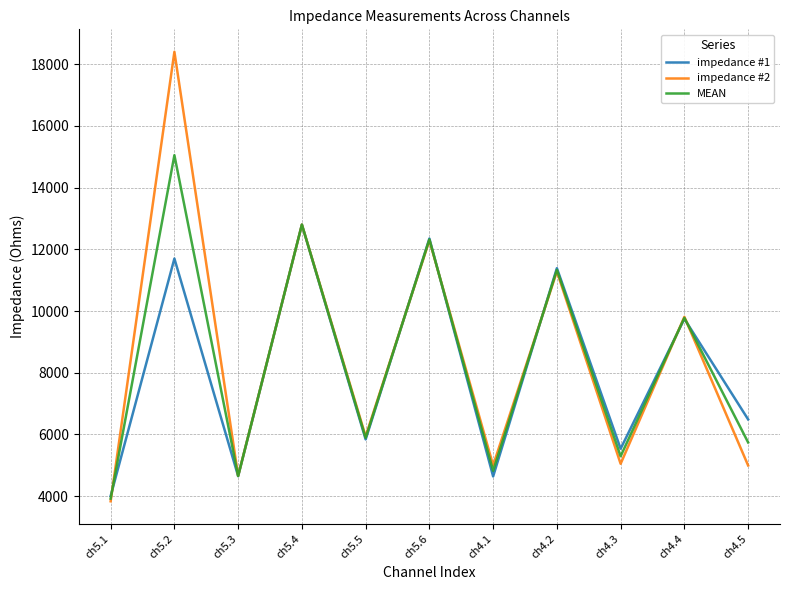

Which series changed the most between ch5.6 and ch4.4?

impedance #1